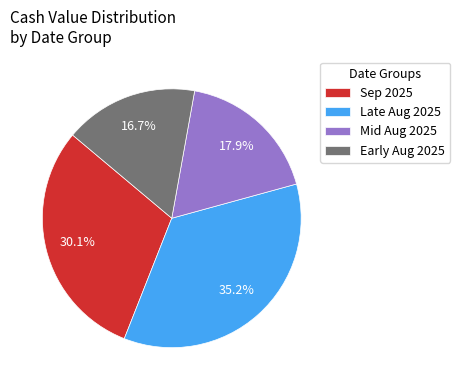

Is there any slice that represents more than half of the pie?

No